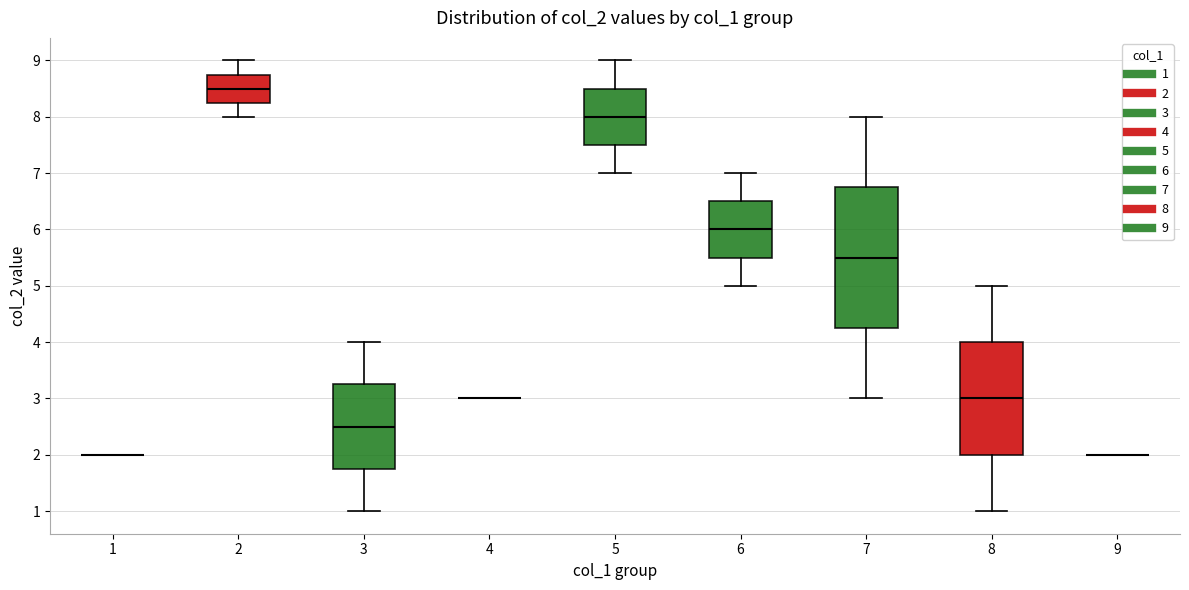

Where is the lower edge of the box at x = 7 on the y-axis? The values are not printed on the chart, so give them approximately, as read against the axis.

4.3